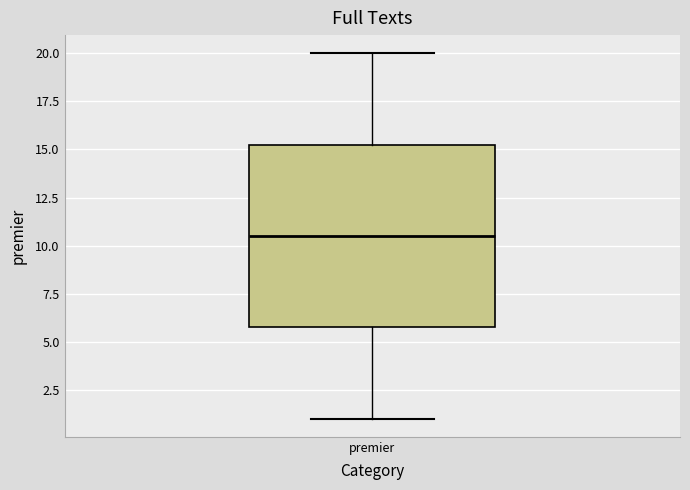

Transcribe this box plot: give where the median line is, the range the box spans, and where the two whiskers end, as read against the y-axis. The values are not printed on the chart, so give them approximately, as read against the axis.

median 10.5, box 6.0 to 15.5, whiskers 1.0 to 20.0